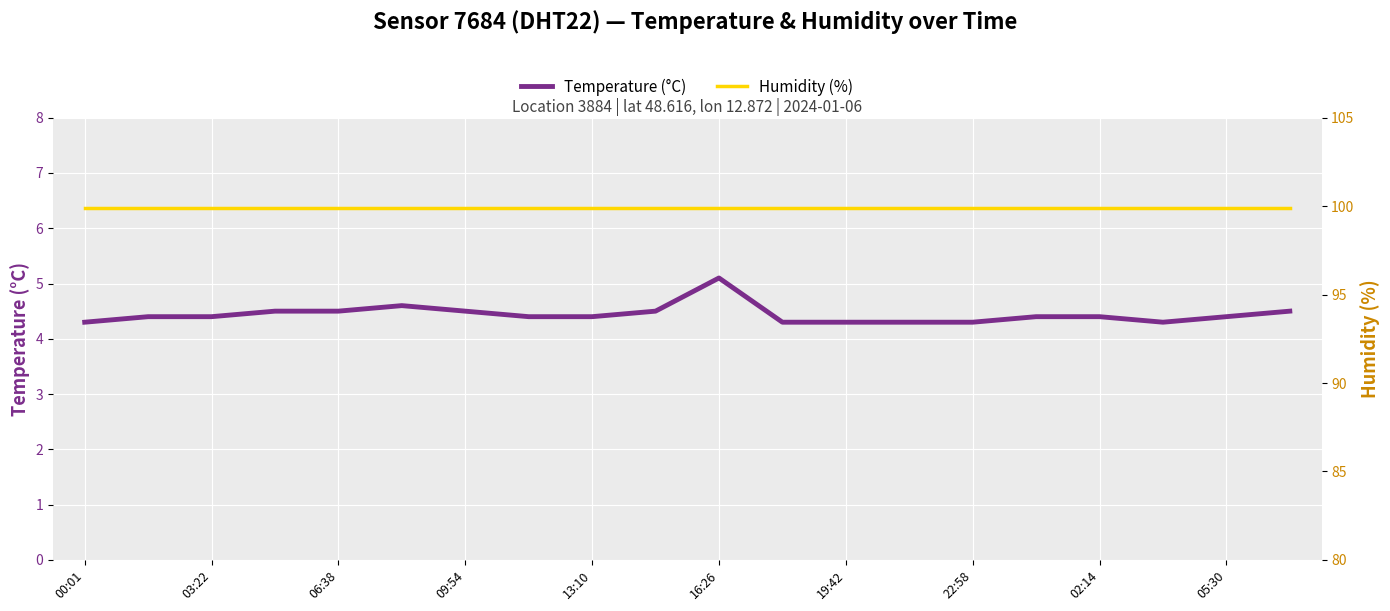

Rank the series by their maximum value, from highest to lowest.

Humidity (%), Temperature (°C)